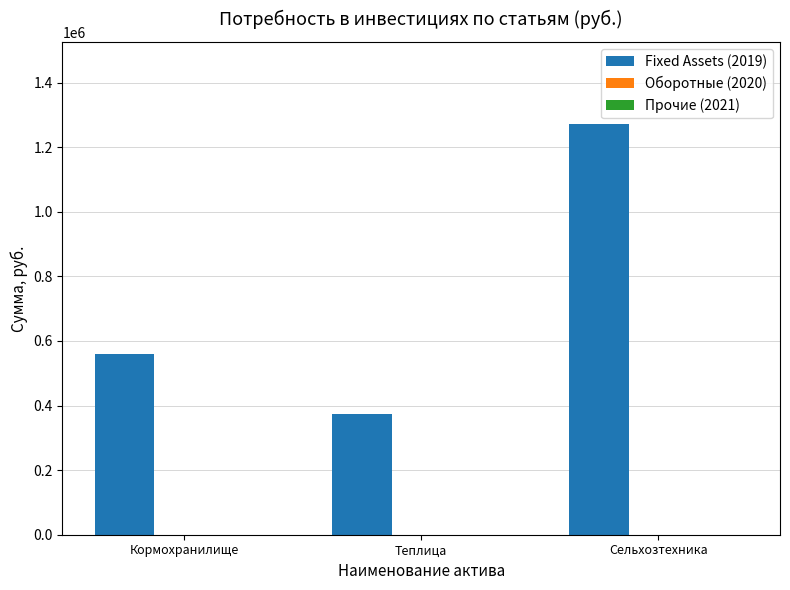

Is it true that the value at Сельхозтехника is 1271900?

True